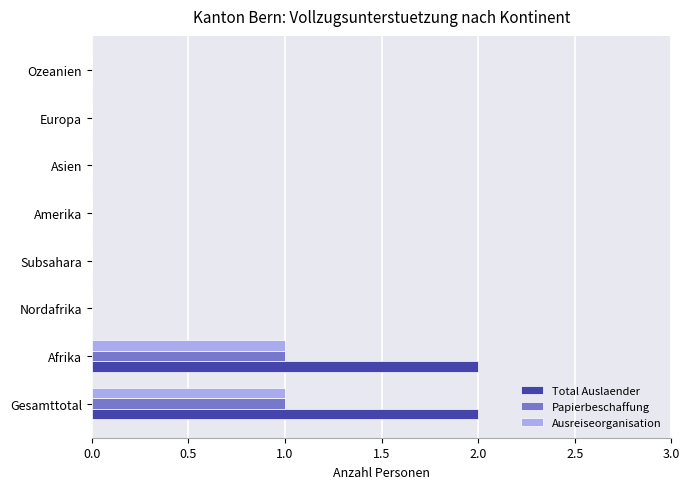

The Papierbeschaffung series shows 0 at Nordafrika. True or false?

True